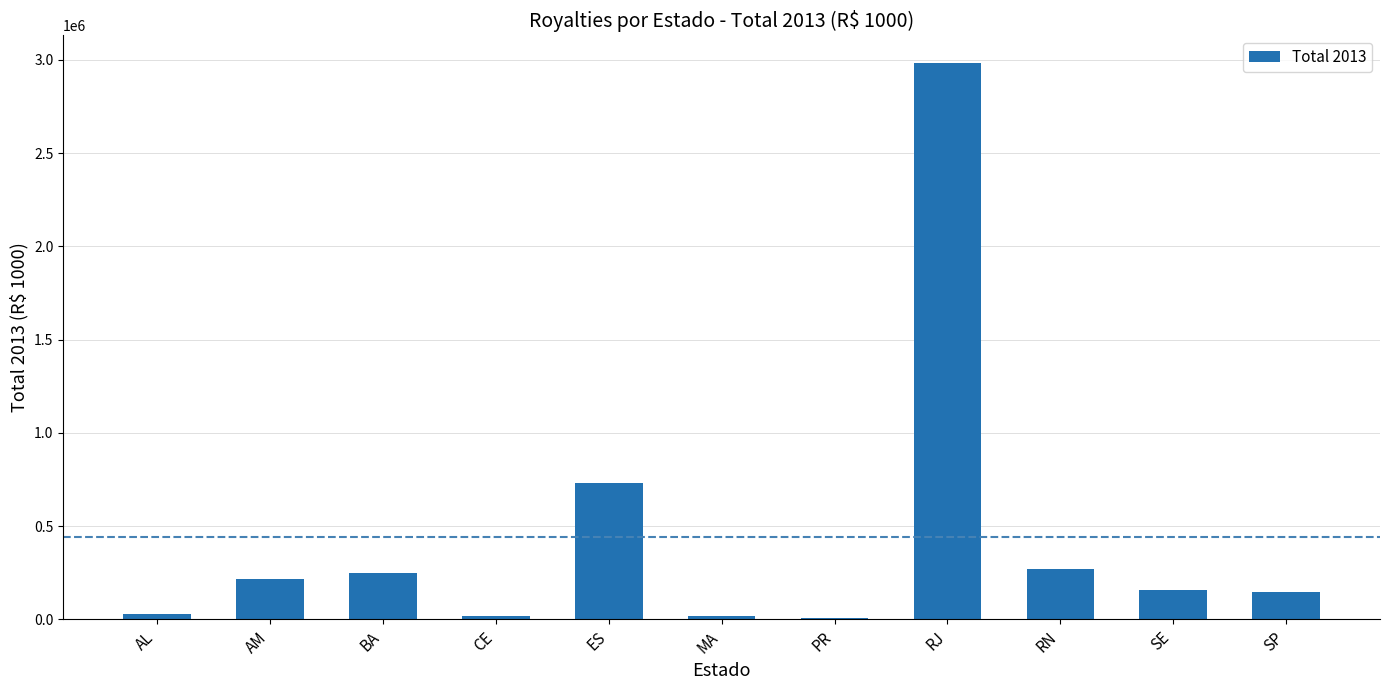

At which category does the chart reach its peak across all series?

RJ